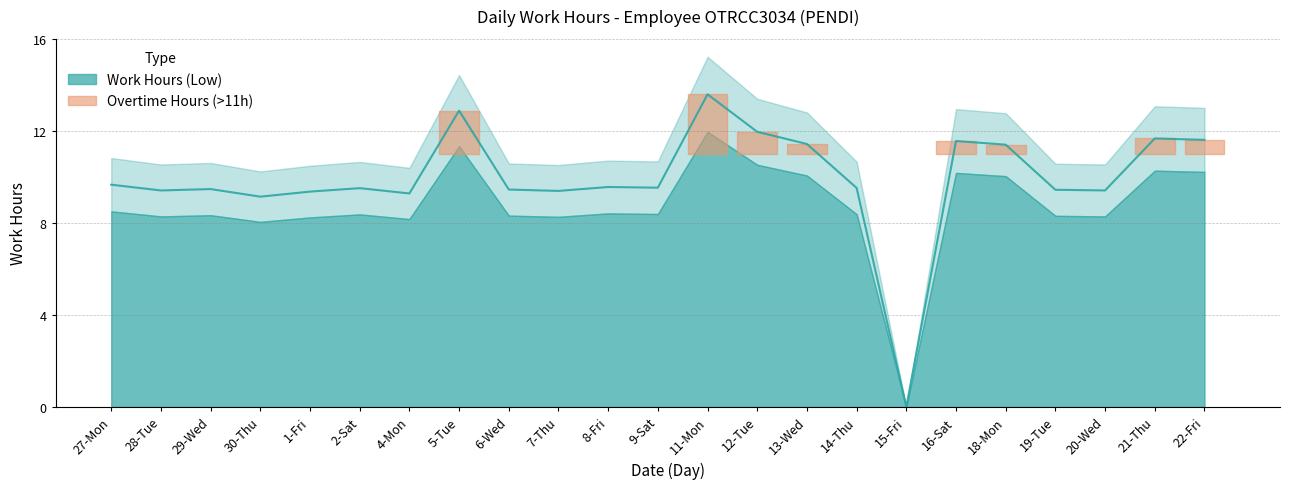

What is the change in value from 5-Tue to 21-Thu?

-1.2